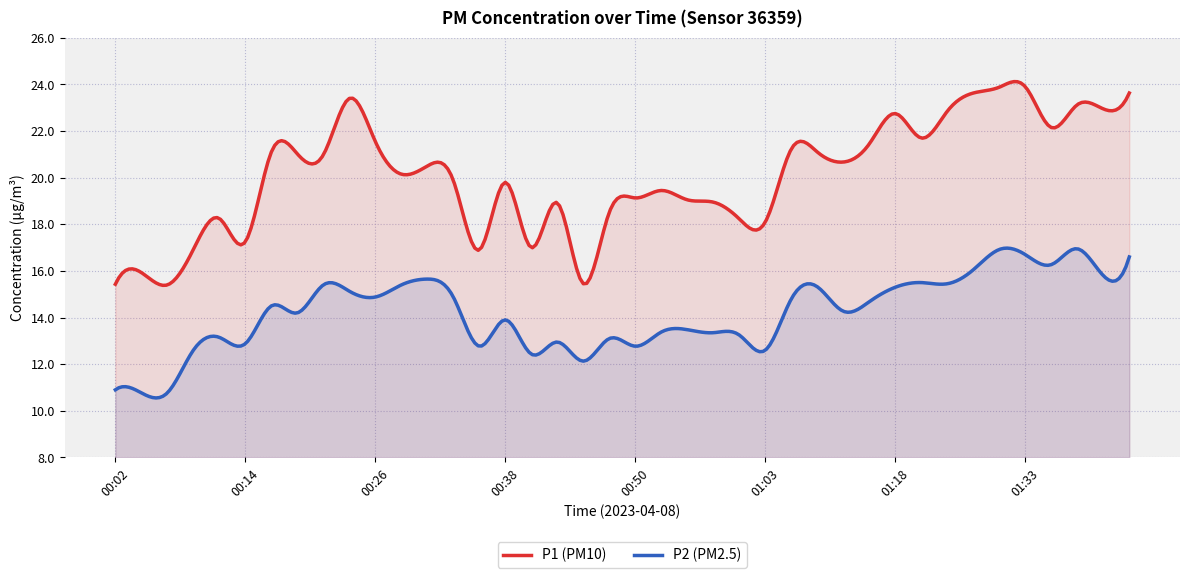

Is it true that P2 equals 12.8 at 00:36?

True